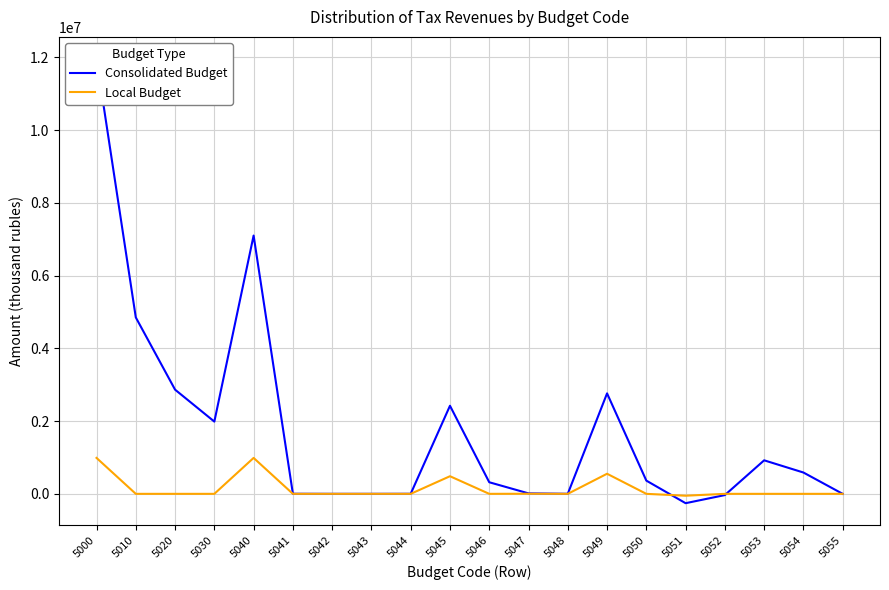

At which category does Local Budget reach its first local valley?

5046